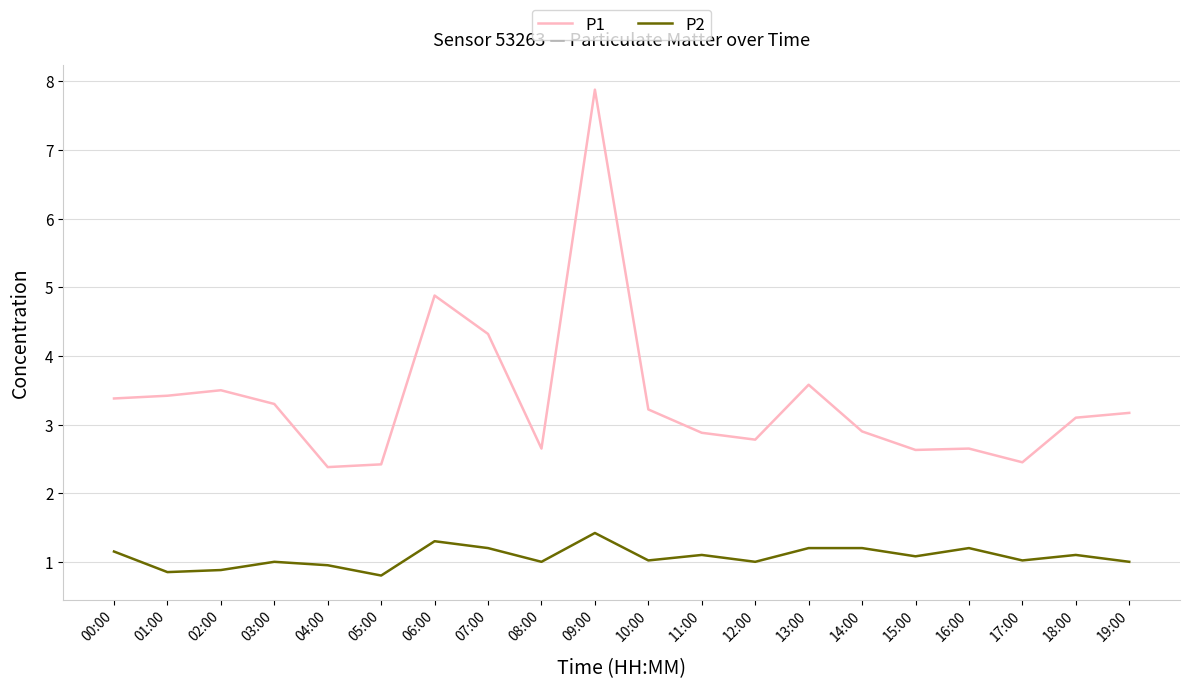

What is the approximate value of P2 at 13:00?

1.2